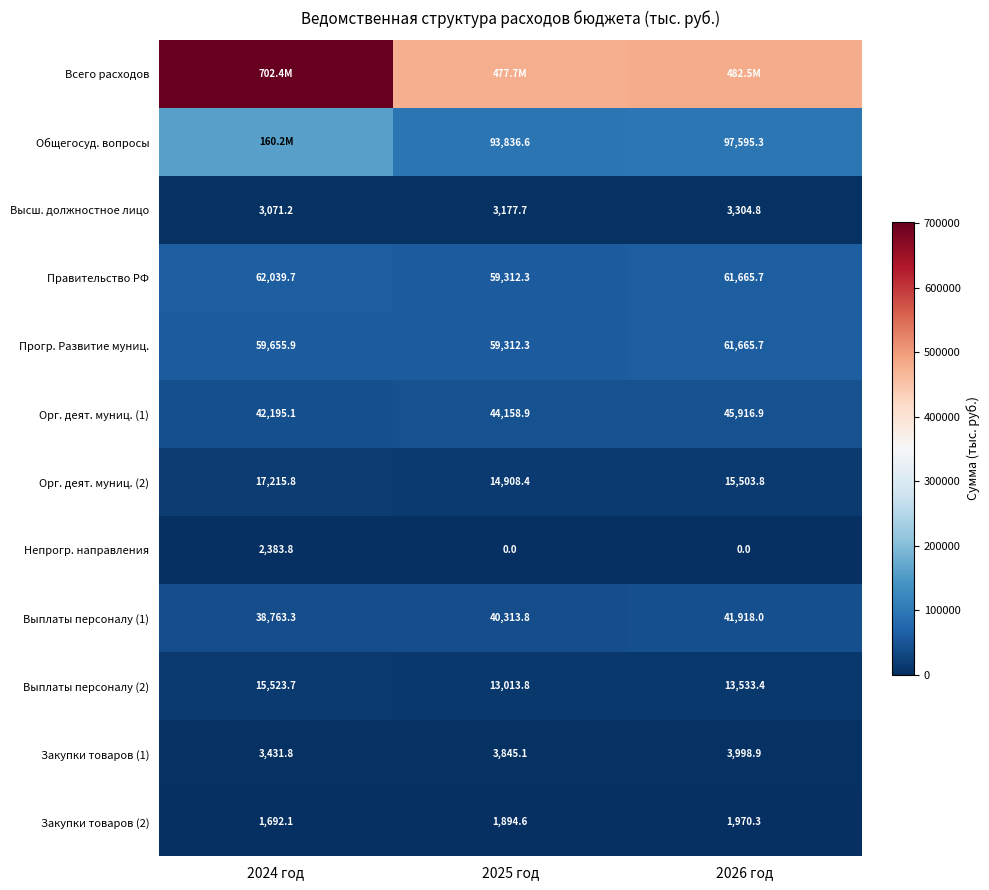

Is the value of Орг. деят. муниц. (2) at 2024 год greater than the value of Закупки товаров (2) at 2024 год?

Yes